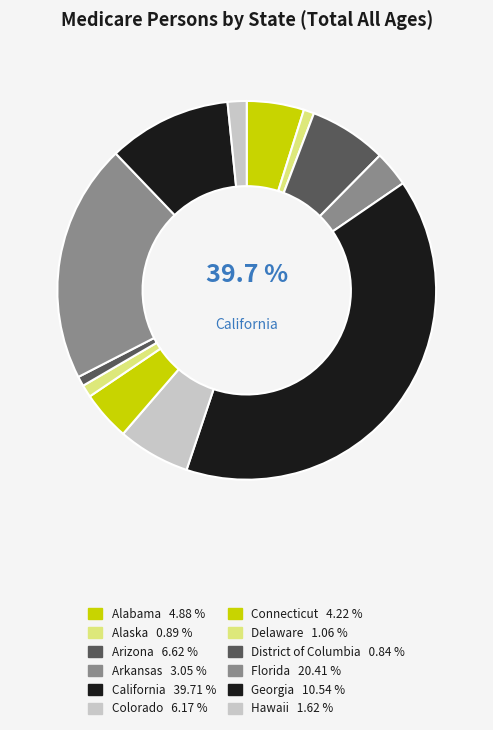

Does Arizona represent more than half of the total?

No